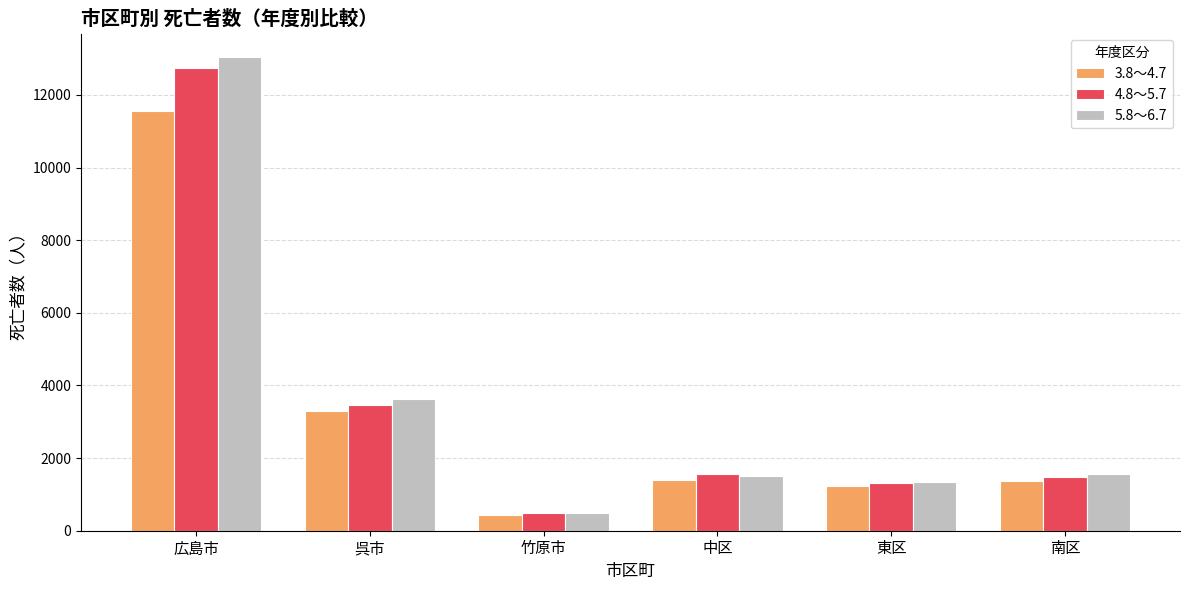

What are all the series names shown in the legend?

3.8～4.7, 4.8～5.7, 5.8～6.7